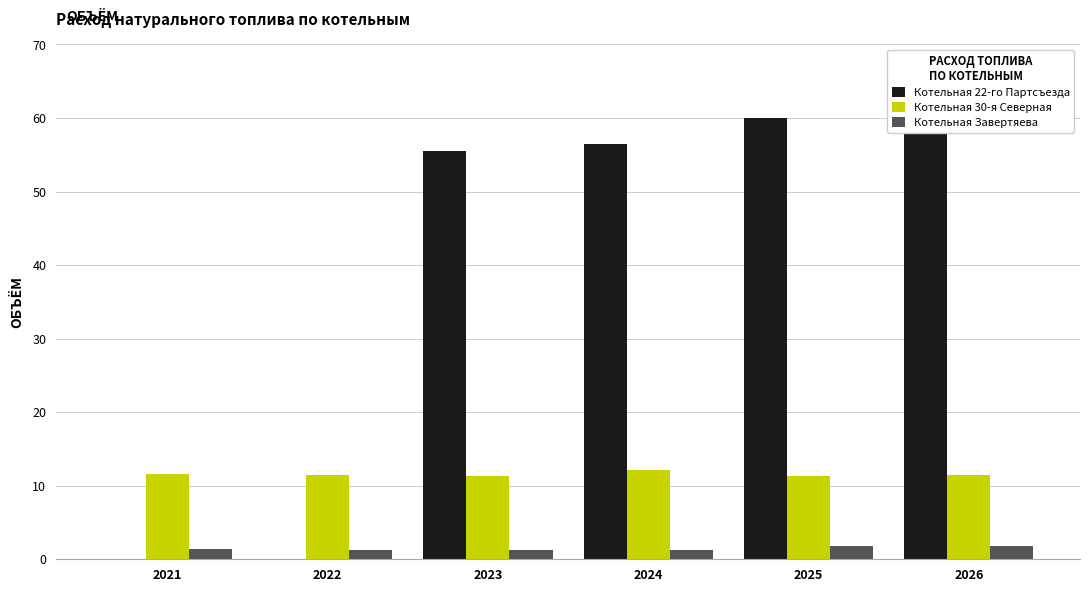

At which label does Котельная 30-я Северная reach its peak?

2024